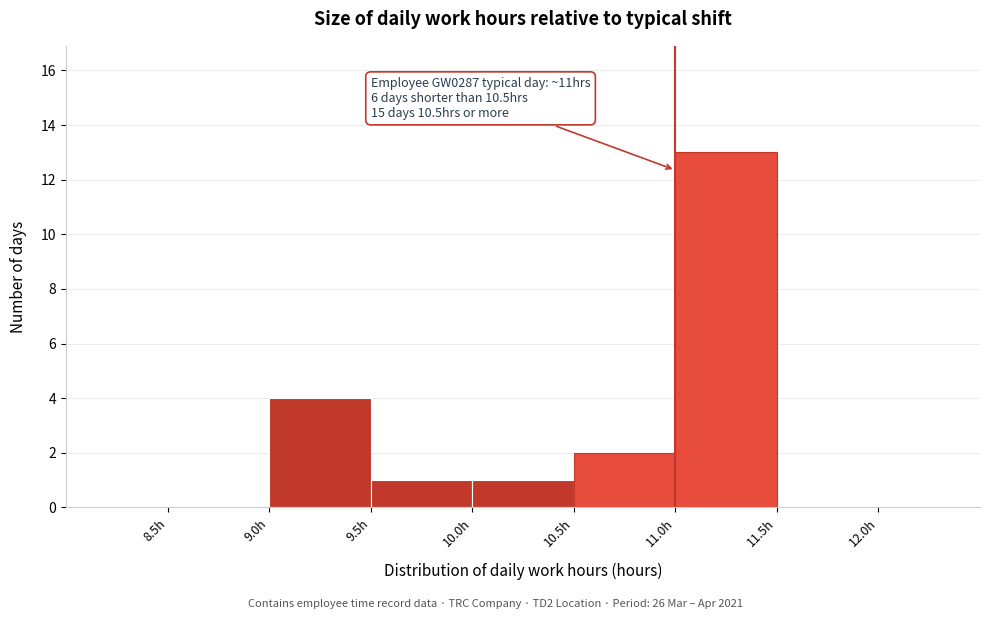

Which range on the x-axis has the tallest bar?

11.0 to 11.5